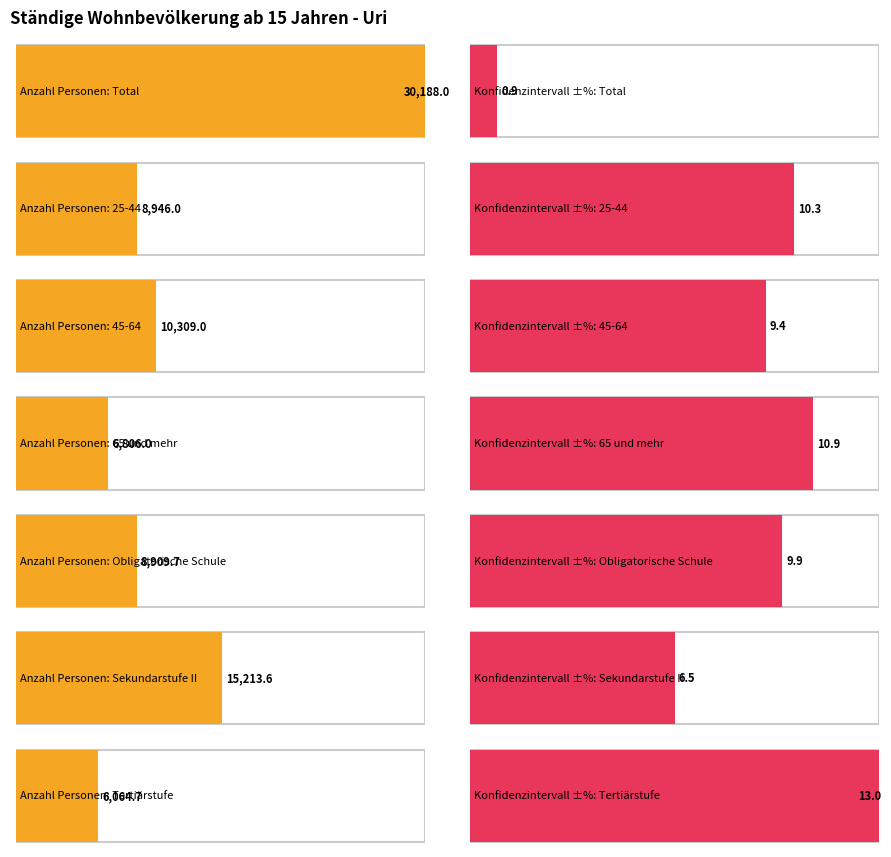

How many groups of bars are there?

7